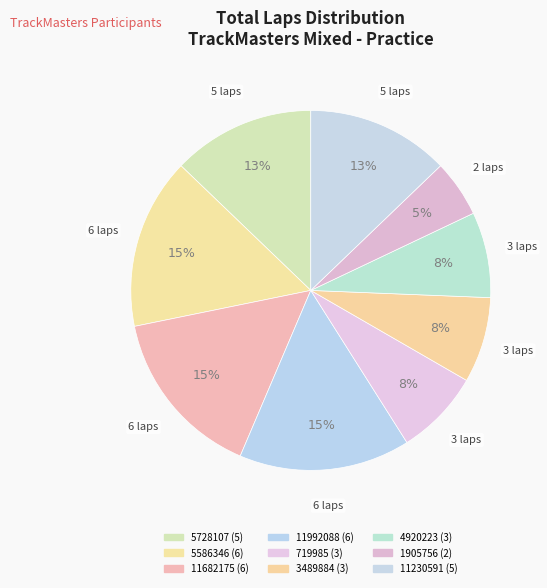

Count the number of slices in the pie.

9